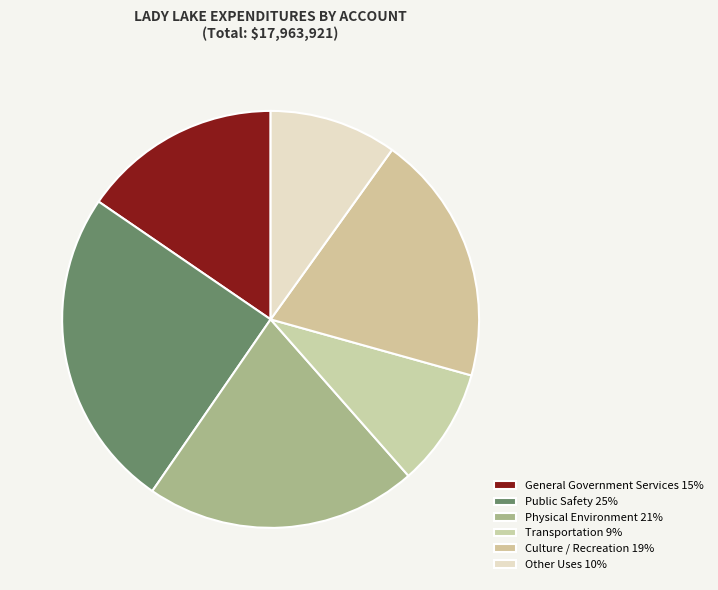

To the nearest percent, what is the average slice percentage?

17%